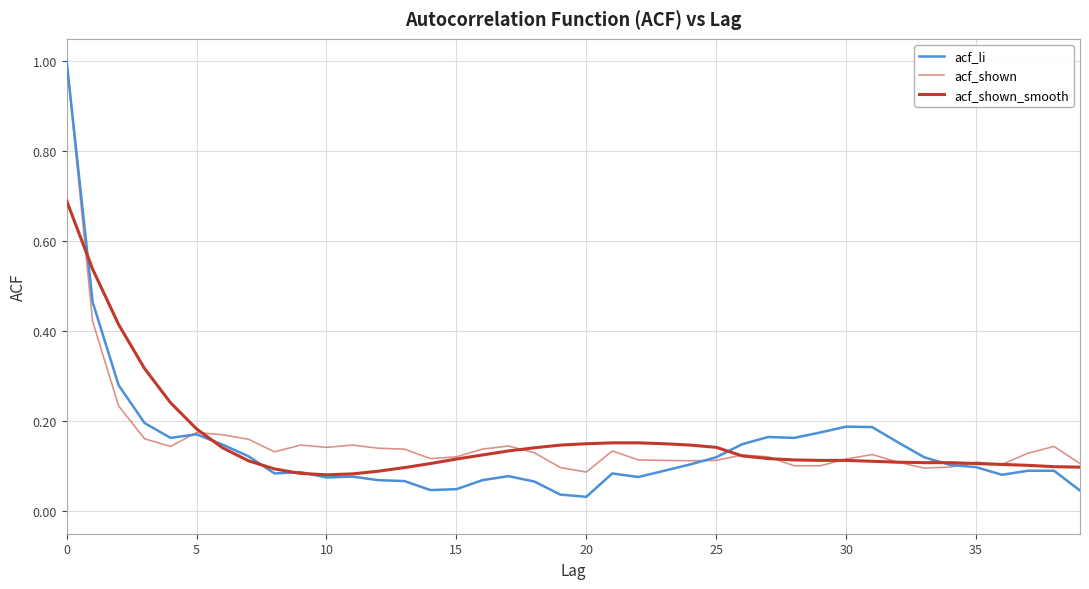

Does the chart display data point markers on the line(s)?

No